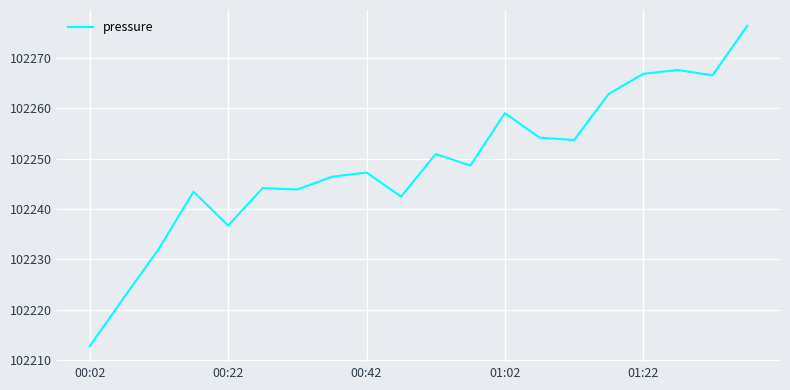

What is the maximum value shown in the chart?

102276.4